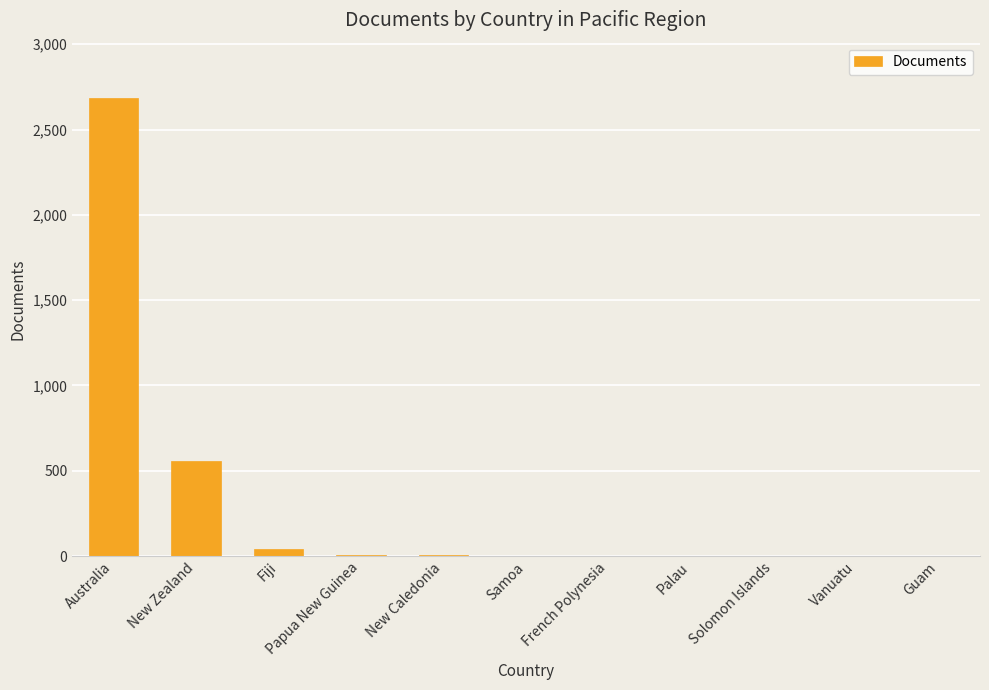

Which category has the highest value across all series?

Australia